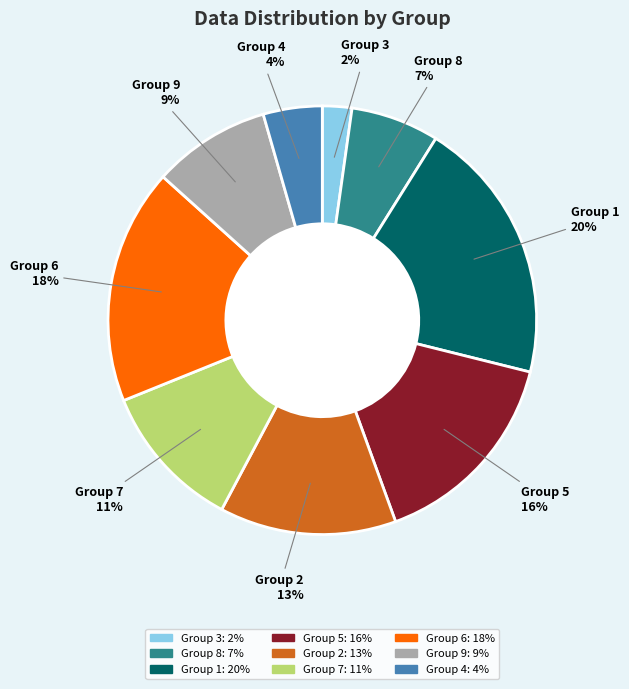

Does any single category account for the majority?

No